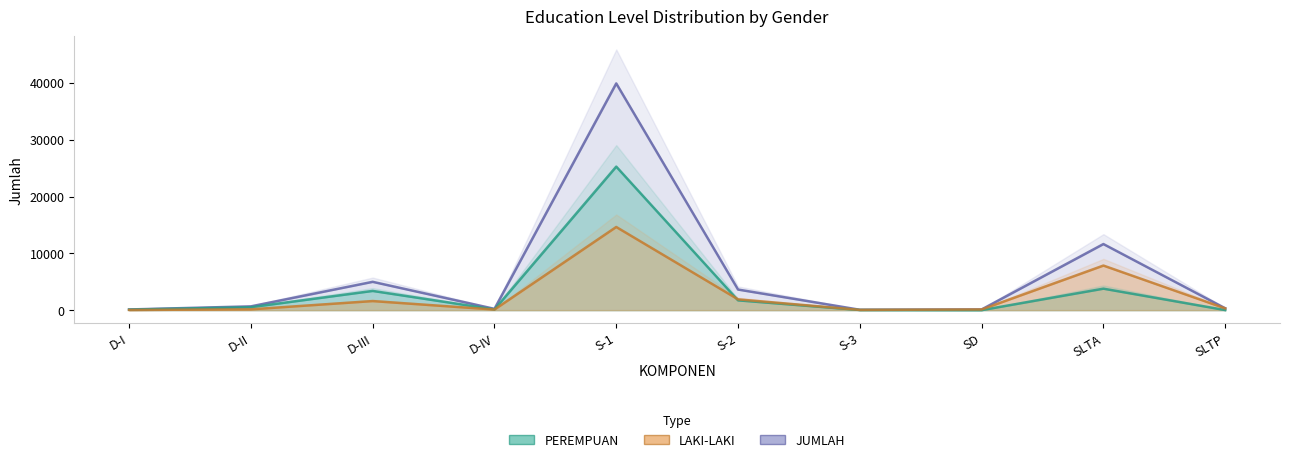

Which category has the highest value across all series?

S-1